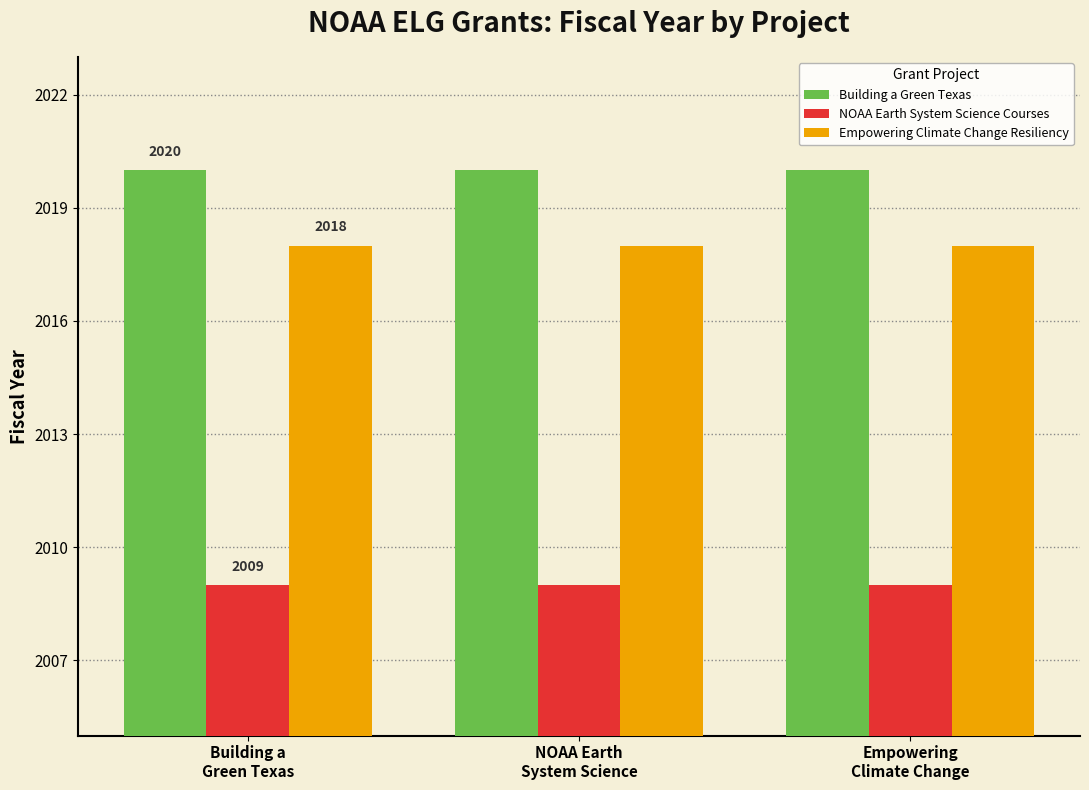

Reading left to right, extract all data points from this chart.

Building a Green Texas: Building a
Green Texas=2020	NOAA Earth
System Science=2020	Empowering
Climate Change=2020
NOAA Earth System Science Courses: Building a
Green Texas=2009	NOAA Earth
System Science=2009	Empowering
Climate Change=2009
Empowering Climate Change Resiliency: Building a
Green Texas=2018	NOAA Earth
System Science=2018	Empowering
Climate Change=2018